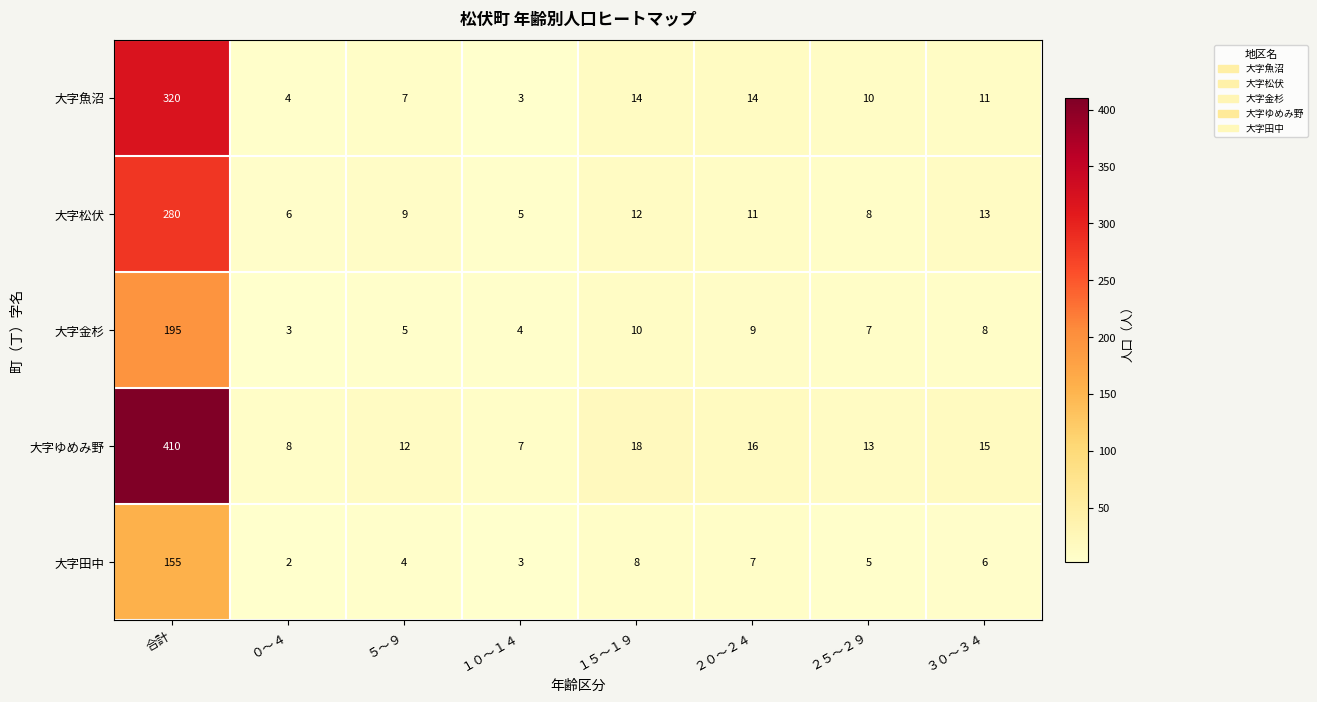

True or false: 大字魚沼 has a value of 115 at 合計.

False